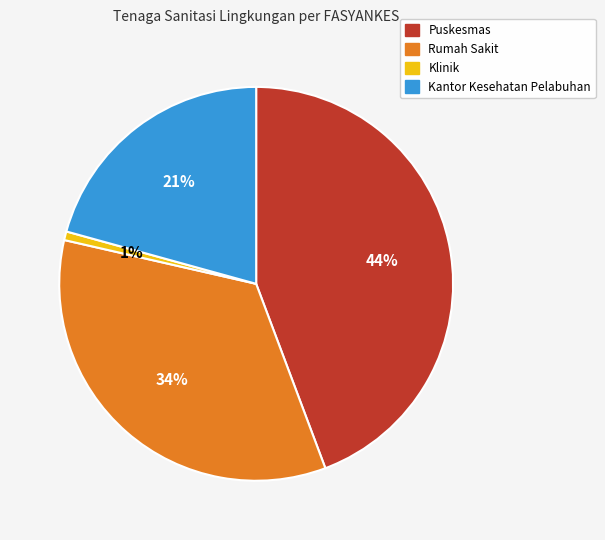

Is the sum of Kantor Kesehatan Pelabuhan and Puskesmas greater than half?

Yes